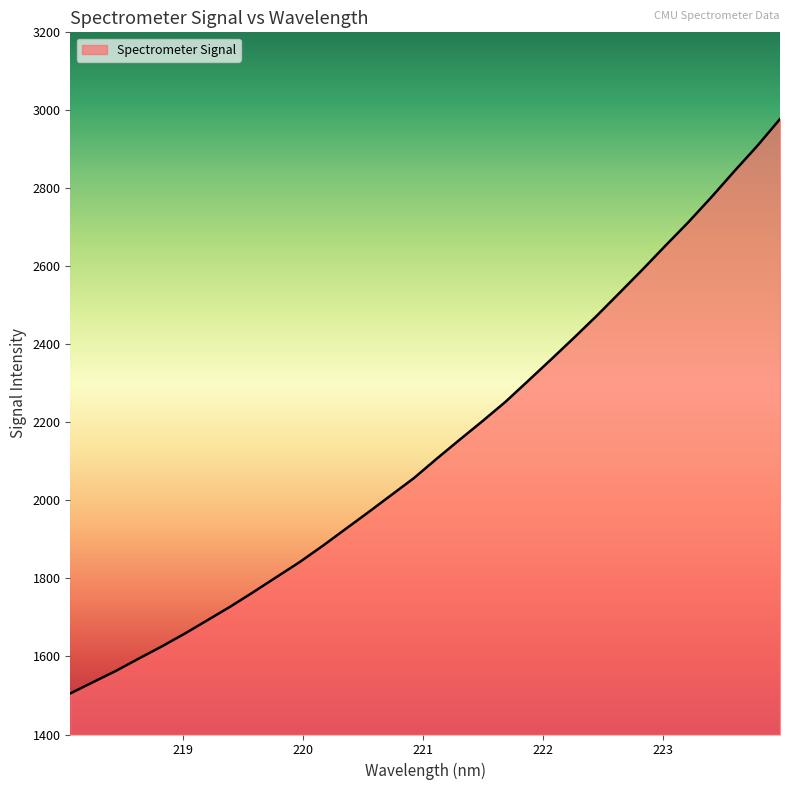

What is the maximum value shown in the chart?

2977.8